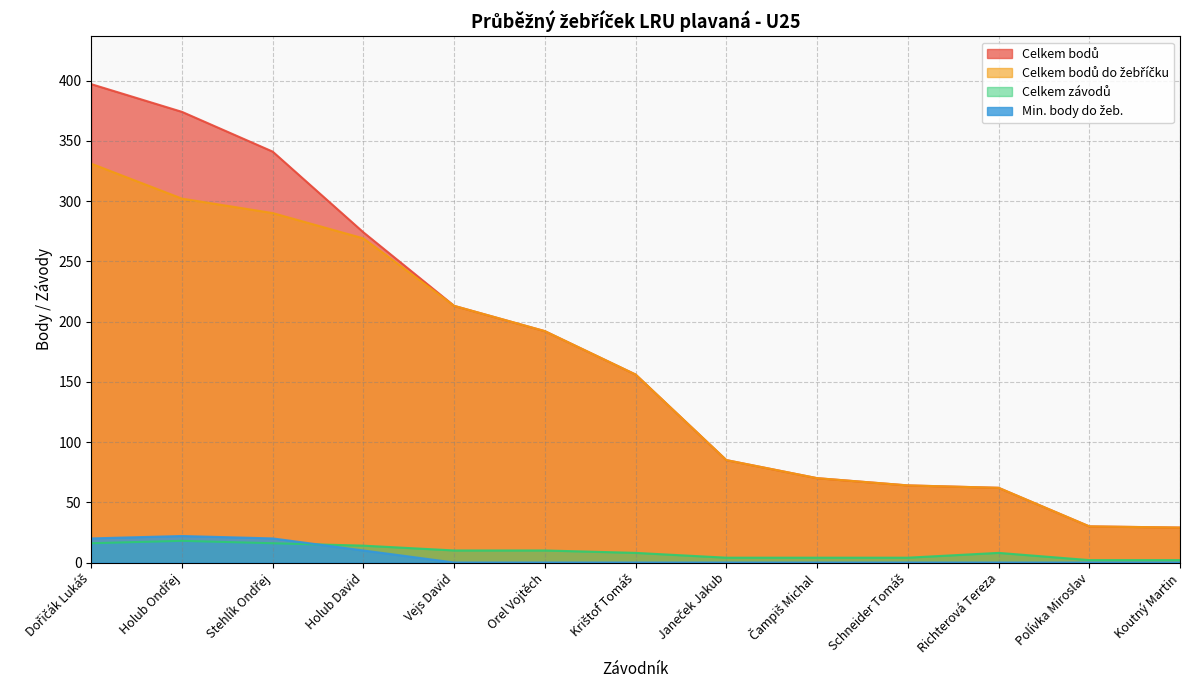

The value of Celkem bodů at Richterová Tereza is 62. True or false?

True